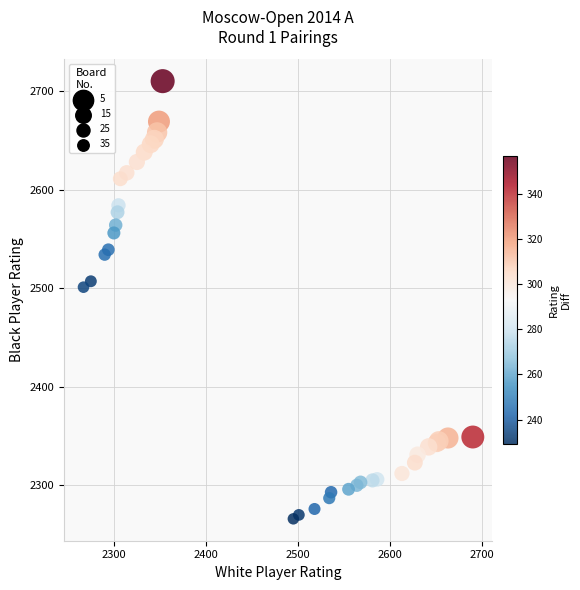

What Y value in the scatter plot is closest to 2488?

2501